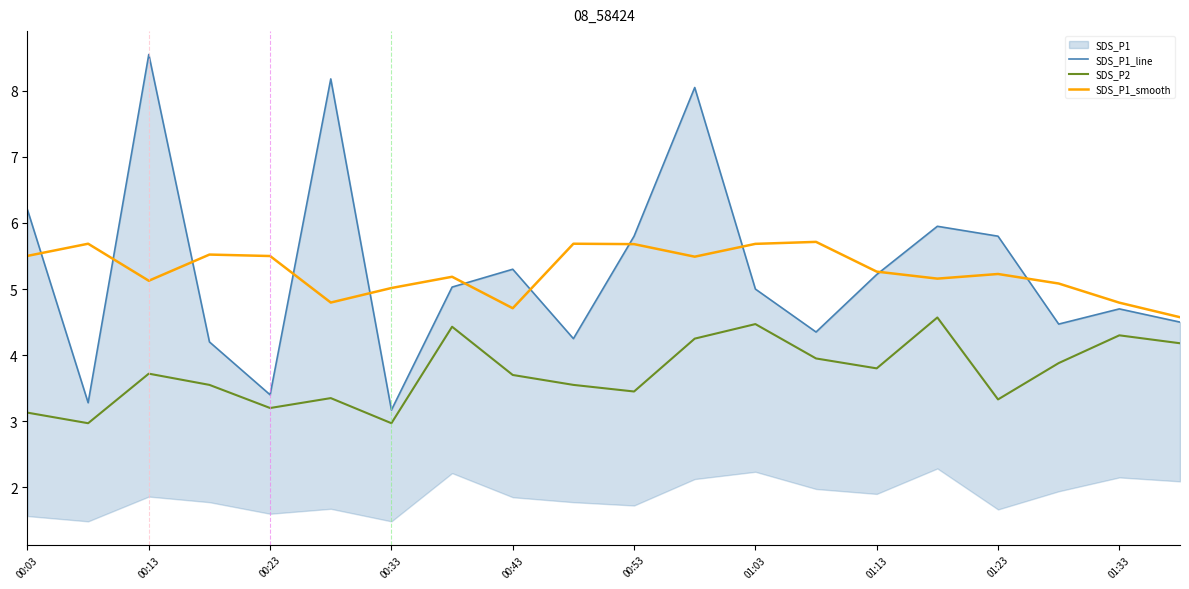

What is the maximum value shown in the chart?

8.6